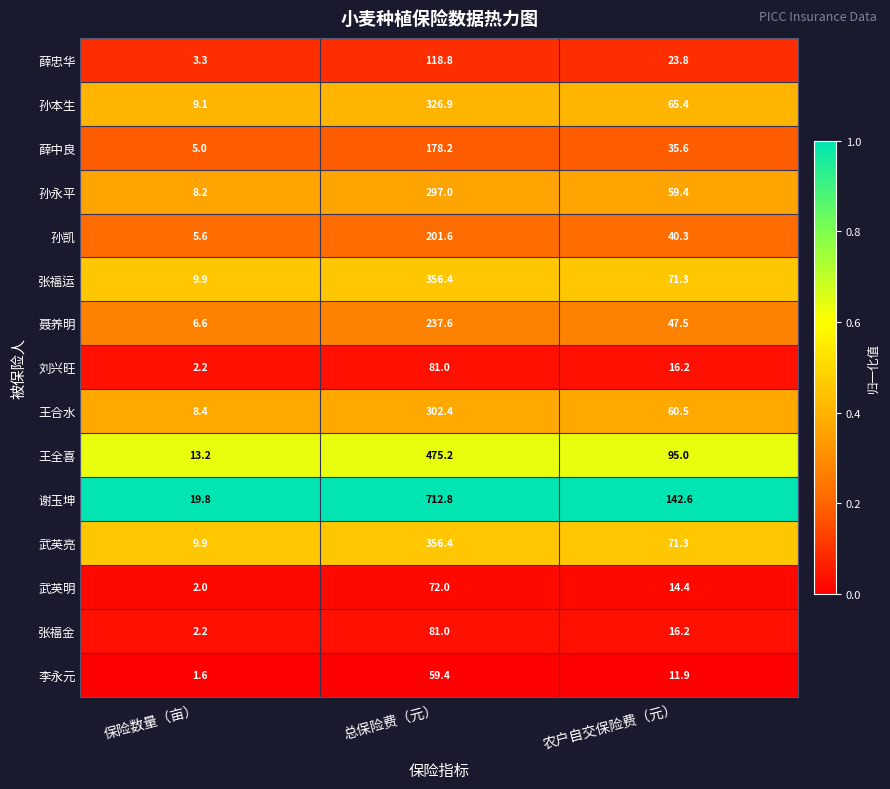

Is it true that 张福运 equals 71.3 at 农户自交保险费（元）?

True